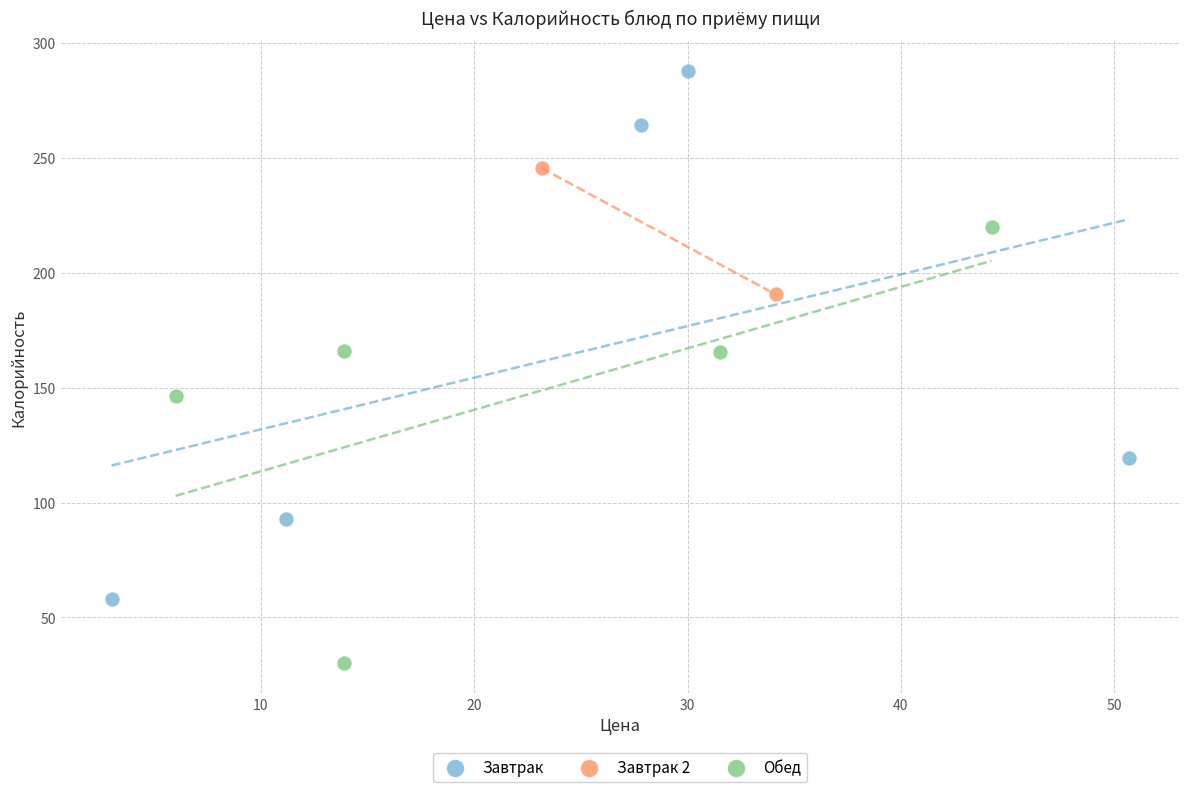

Which series has the largest Y range (max minus min)?

Завтрак